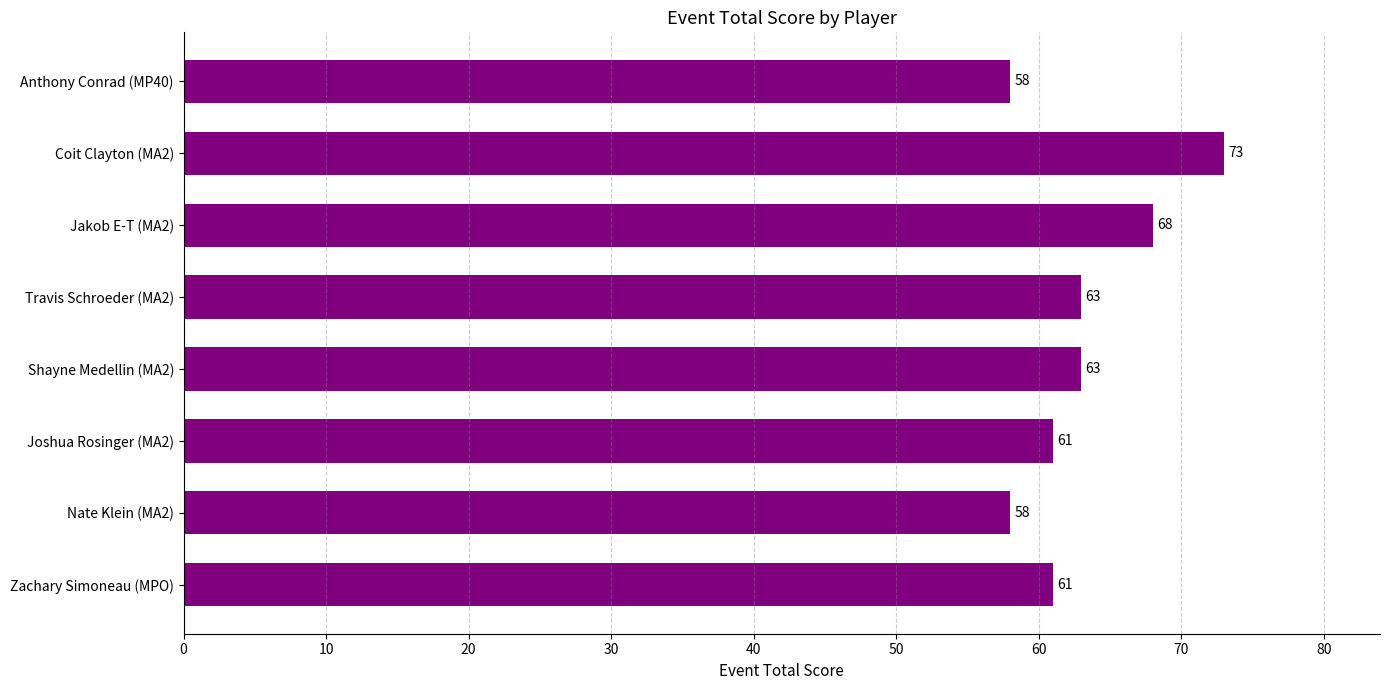

What is the difference between the values at Anthony Conrad (MP40) and Coit Clayton (MA2)?

15